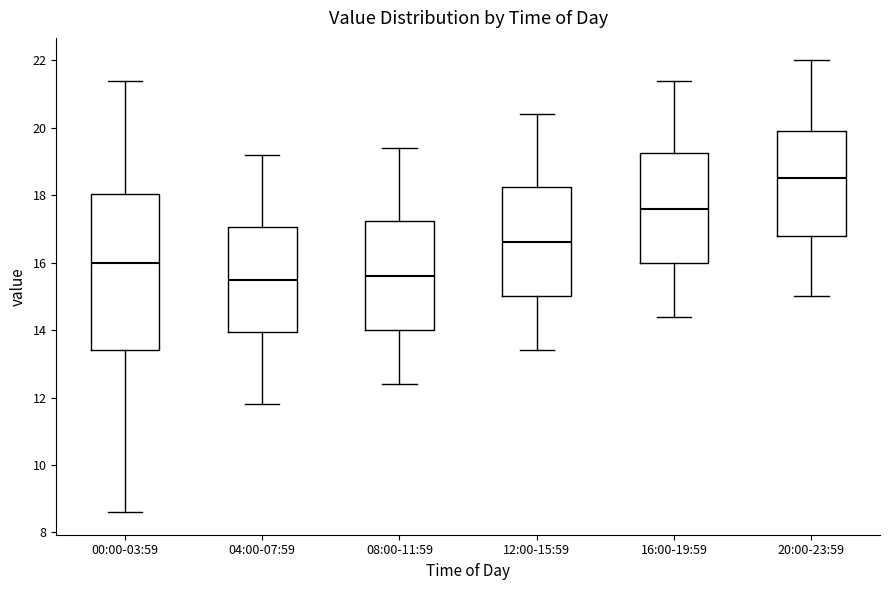

Where does the lower whisker of the box for 16:00-19:59 end on the y-axis? The values are not printed on the chart, so give them approximately, as read against the axis.

14.4